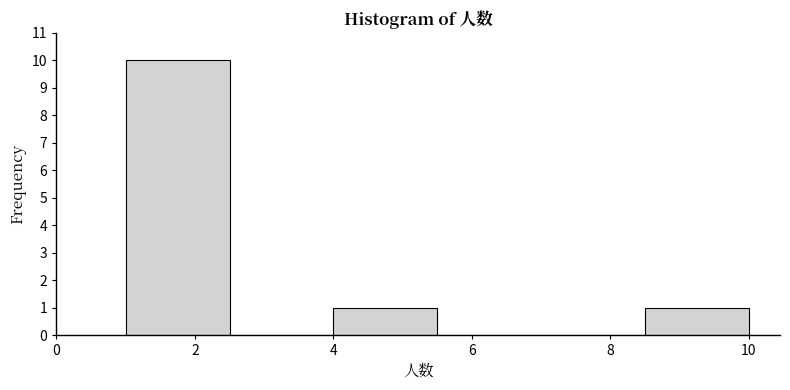

Reading left to right, transcribe this chart: for each bar, give the range it covers on the x-axis and its height. Neither the bar edges nor the heights are printed on the chart, so give them approximately, as read against the axes.

1.0 to 2.5: 10
2.5 to 4.0: 0
4.0 to 5.5: 1
5.5 to 7.0: 0
7.0 to 8.5: 0
8.5 to 10.0: 1